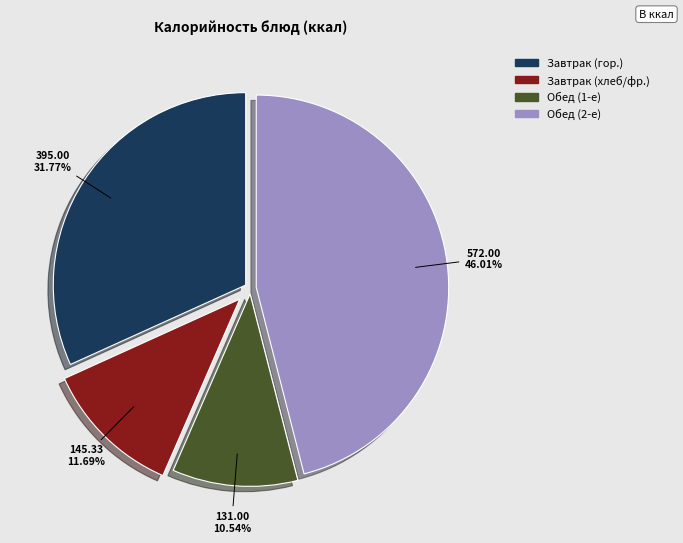

Is there a majority slice in this chart?

No